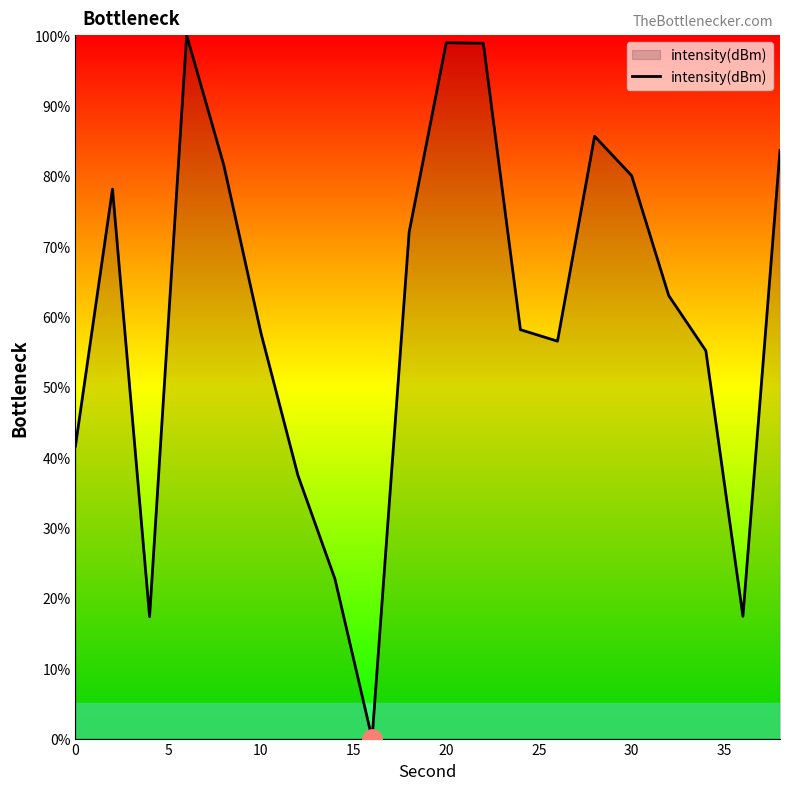

What is the difference between the maximum and minimum values?

100.0